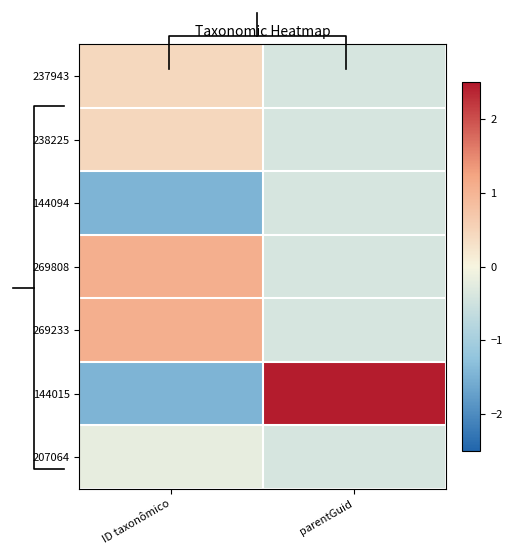

What is the difference between the highest and lowest values at ID taxonômico?

2.5